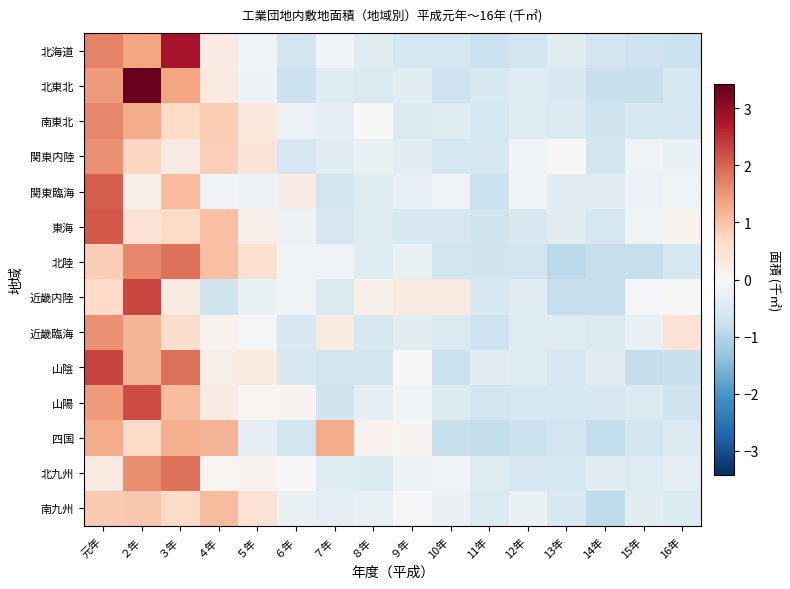

Reading left to right, extract all data points from this chart.

北海道: 元年=1.7	２年=1.4	３年=2.8	４年=0.3	５年=-0.1	６年=-0.6	７年=-0.1	８年=-0.4	９年=-0.6	10年=-0.6	11年=-0.7	12年=-0.6	13年=-0.4	14年=-0.6	15年=-0.7	16年=-0.7
北東北: 元年=1.4	２年=3.4	３年=1.4	４年=0.3	５年=-0.2	６年=-0.7	７年=-0.4	８年=-0.5	９年=-0.4	10年=-0.7	11年=-0.5	12年=-0.5	13年=-0.6	14年=-0.8	15年=-0.8	16年=-0.6
南東北: 元年=1.7	２年=1.3	３年=0.7	４年=0.9	５年=0.4	６年=-0.2	７年=-0.3	８年=-0.0	９年=-0.5	10年=-0.4	11年=-0.6	12年=-0.4	13年=-0.5	14年=-0.7	15年=-0.6	16年=-0.6
関東内陸: 元年=1.6	２年=0.7	３年=0.3	４年=0.8	５年=0.4	６年=-0.6	７年=-0.4	８年=-0.2	９年=-0.4	10年=-0.6	11年=-0.6	12年=-0.1	13年=0.0	14年=-0.6	15年=-0.1	16年=-0.2
関東臨海: 元年=2.1	２年=0.2	３年=1.1	４年=-0.1	５年=-0.2	６年=0.3	７年=-0.6	８年=-0.4	９年=-0.3	10年=-0.1	11年=-0.7	12年=-0.1	13年=-0.4	14年=-0.4	15年=-0.2	16年=-0.1
東海: 元年=2.1	２年=0.5	３年=0.6	４年=1.0	５年=0.2	６年=-0.2	７年=-0.6	８年=-0.4	９年=-0.5	10年=-0.6	11年=-0.7	12年=-0.5	13年=-0.4	14年=-0.6	15年=-0.1	16年=0.1
北陸: 元年=0.8	２年=1.6	３年=1.9	４年=1.0	５年=0.5	６年=-0.1	７年=-0.1	８年=-0.4	９年=-0.2	10年=-0.6	11年=-0.7	12年=-0.6	13年=-0.9	14年=-0.8	15年=-0.8	16年=-0.6
近畿内陸: 元年=0.7	２年=2.3	３年=0.3	４年=-0.7	５年=-0.2	６年=-0.1	７年=-0.5	８年=0.2	９年=0.3	10年=0.3	11年=-0.5	12年=-0.3	13年=-0.8	14年=-0.8	15年=-0.0	16年=0.0
近畿臨海: 元年=1.6	２年=1.2	３年=0.6	４年=0.1	５年=-0.0	６年=-0.5	７年=0.3	８年=-0.5	９年=-0.4	10年=-0.5	11年=-0.7	12年=-0.4	13年=-0.4	14年=-0.5	15年=-0.2	16年=0.5
山陰: 元年=2.3	２年=1.1	３年=1.9	４年=0.2	５年=0.3	６年=-0.5	７年=-0.6	８年=-0.6	９年=0.0	10年=-0.7	11年=-0.4	12年=-0.4	13年=-0.6	14年=-0.4	15年=-0.8	16年=-0.8
山陽: 元年=1.5	２年=2.2	３年=1.1	４年=0.3	５年=0.1	６年=0.1	７年=-0.7	８年=-0.3	９年=-0.1	10年=-0.5	11年=-0.7	12年=-0.6	13年=-0.6	14年=-0.5	15年=-0.5	16年=-0.7
四国: 元年=1.3	２年=0.6	３年=1.2	４年=1.2	５年=-0.3	６年=-0.6	７年=1.3	８年=0.1	９年=0.1	10年=-0.7	11年=-0.8	12年=-0.7	13年=-0.7	14年=-0.8	15年=-0.6	16年=-0.5
北九州: 元年=0.3	２年=1.6	３年=1.9	４年=0.1	５年=0.1	６年=-0.0	７年=-0.4	８年=-0.5	９年=-0.2	10年=-0.1	11年=-0.4	12年=-0.6	13年=-0.6	14年=-0.4	15年=-0.4	16年=-0.3
南九州: 元年=0.9	２年=0.9	３年=0.6	４年=1.1	５年=0.5	６年=-0.2	７年=-0.3	８年=-0.3	９年=-0.1	10年=-0.2	11年=-0.5	12年=-0.2	13年=-0.5	14年=-0.9	15年=-0.3	16年=-0.5